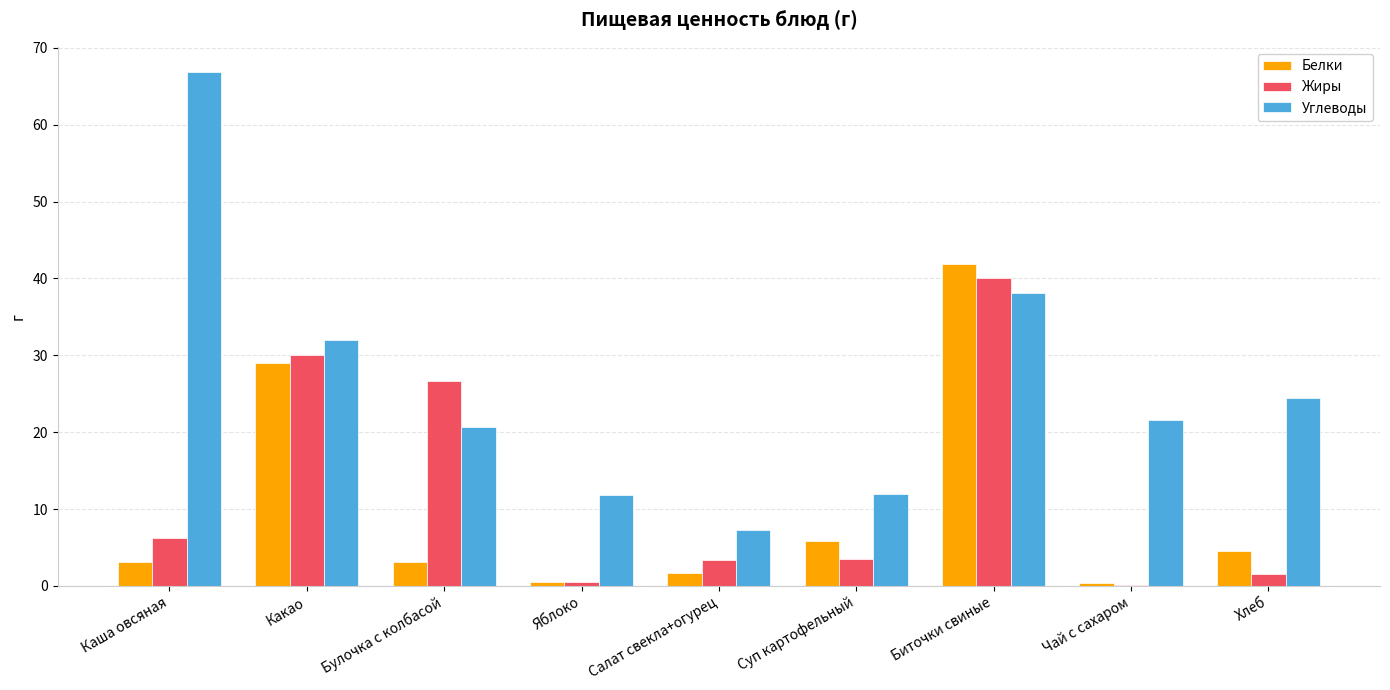

What is the sum of all Углеводы values?

234.7